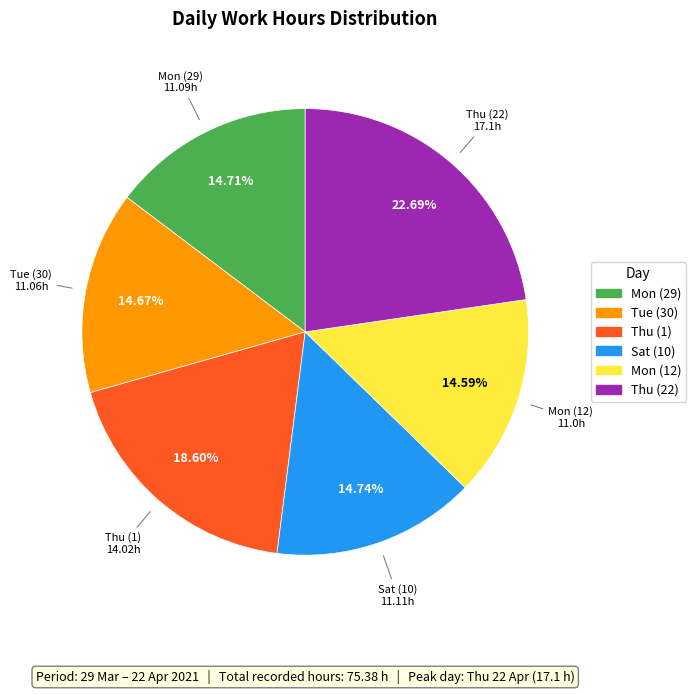

Is there any slice that represents more than half of the pie?

No